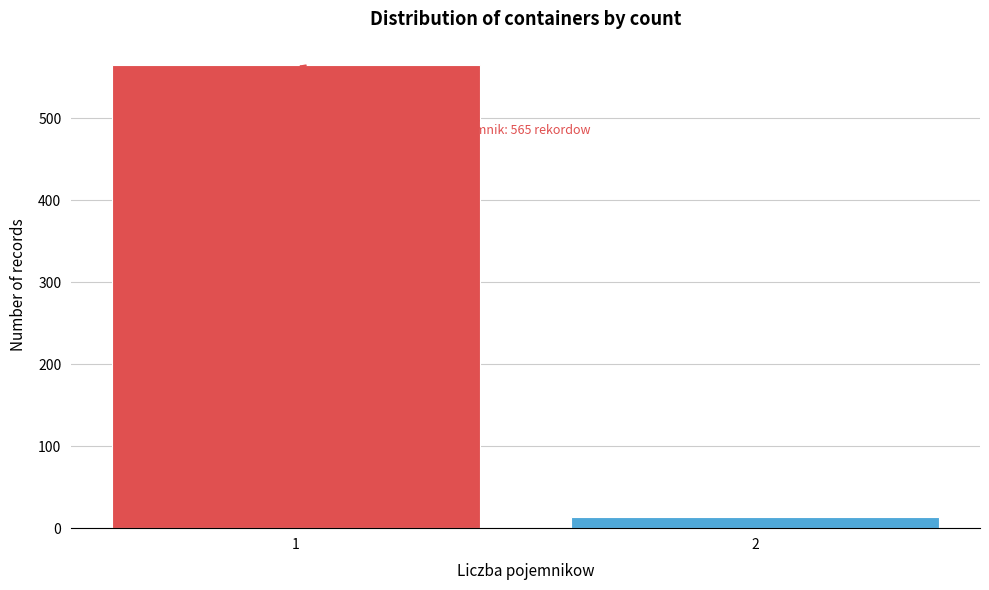

Reading left to right, what are all the values shown in this chart?

565	14